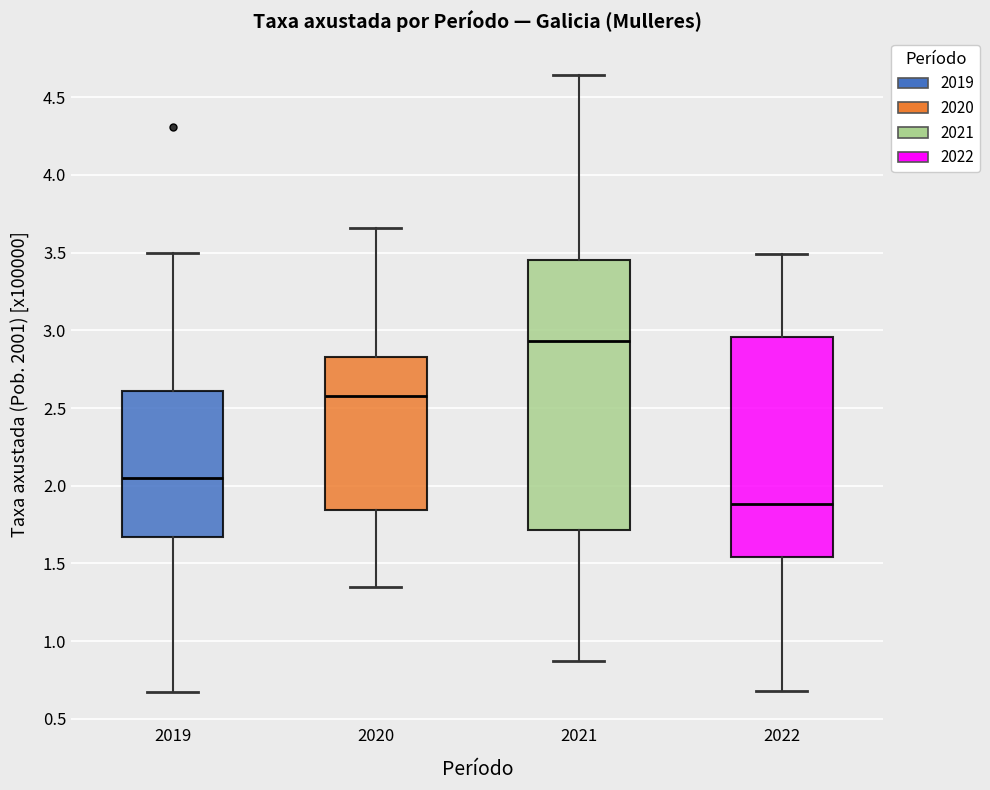

Where does the median line of the box at x = 2022 sit on the y-axis? The values are not printed on the chart, so give them approximately, as read against the axis.

1.90